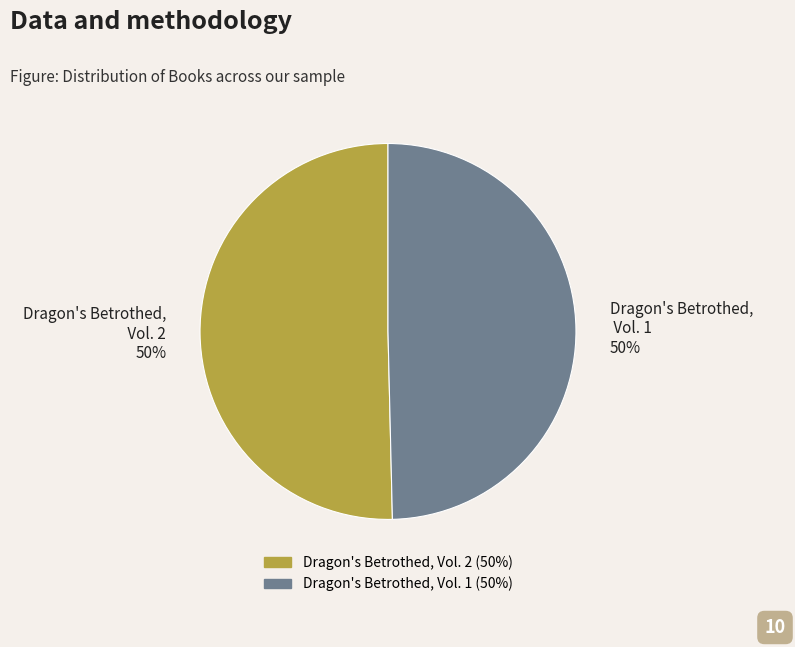

To the nearest percent, what is the combined percentage of Dragon's Betrothed, Vol. 1 and Dragon's Betrothed, Vol. 2?

100%